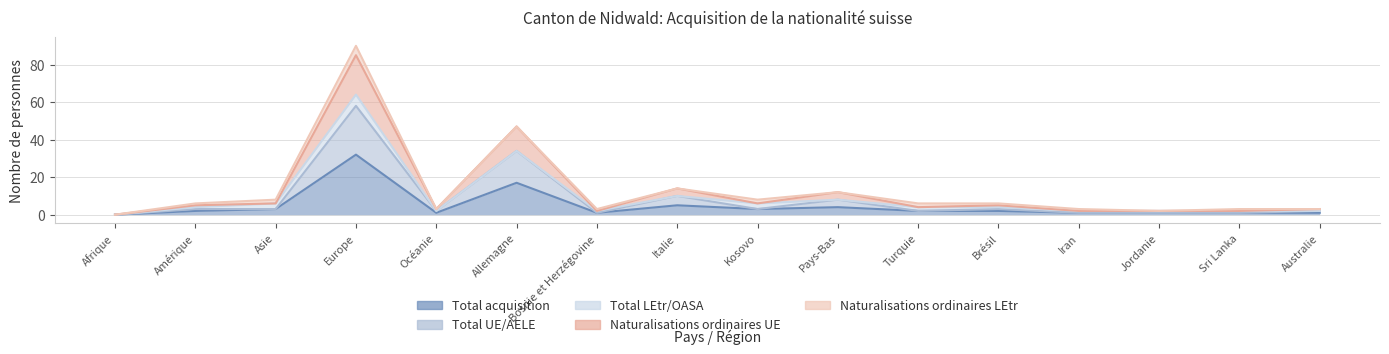

What is the difference between the maximum and minimum values in the Total UE/AELE series?

58